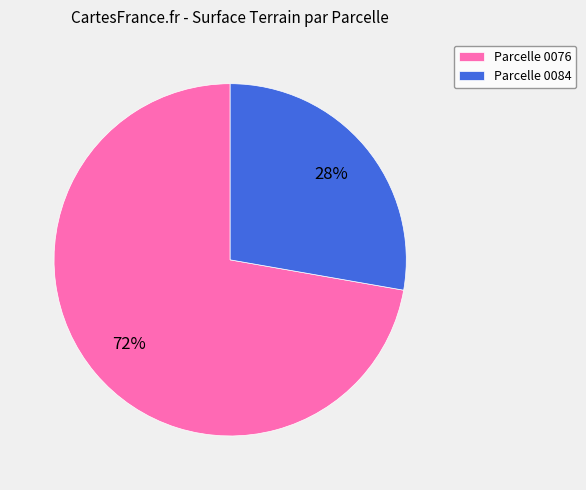

Does any single category account for the majority?

Yes